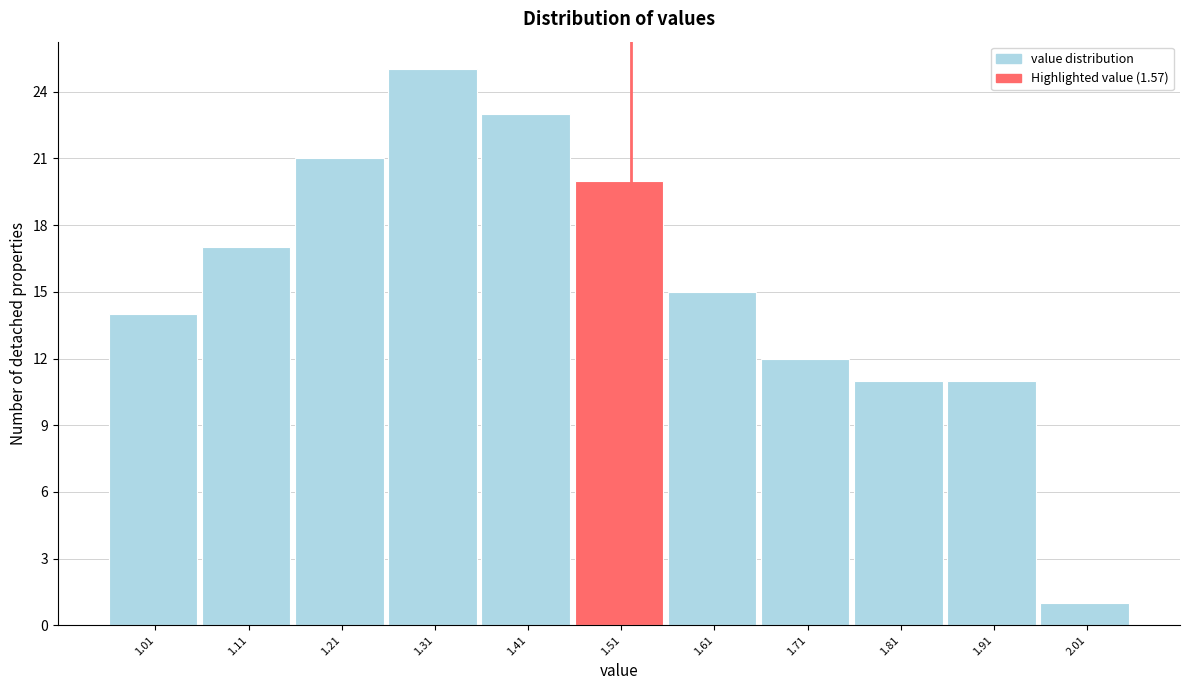

Reading right to left, what are all the values shown in this chart?

1	11	11	12	15	20	23	25	21	17	14